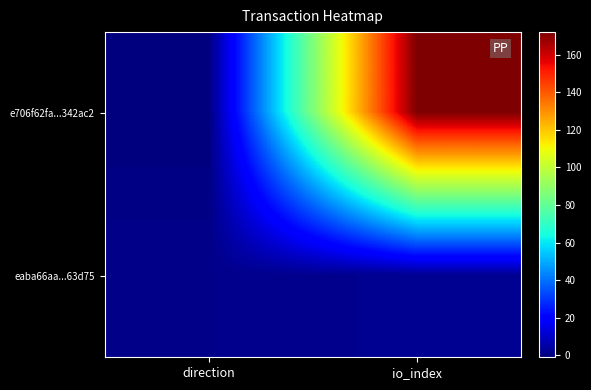

Which category has the highest value across all series?

io_index